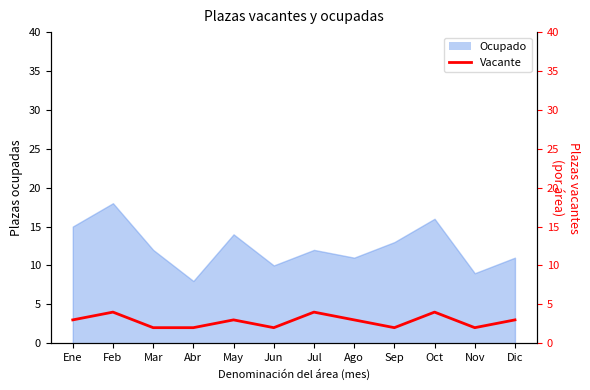

Between Abr and Jul, which is larger?

Jul